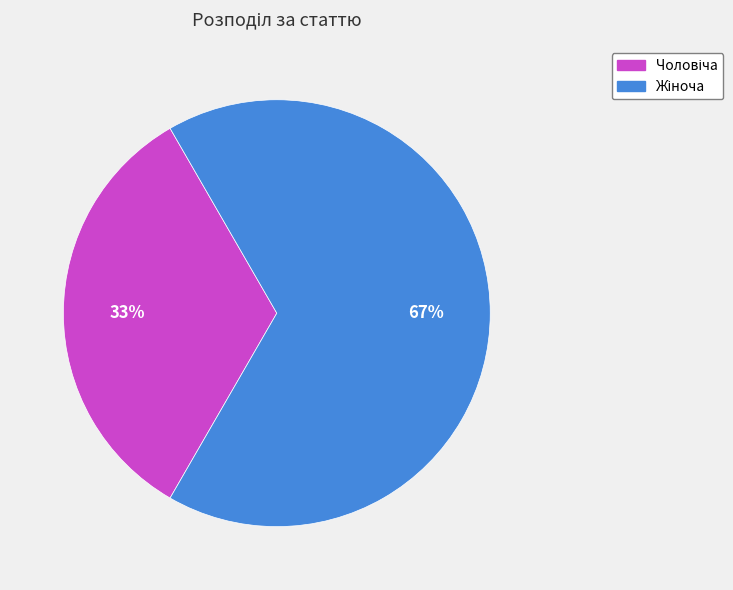

Is there a majority slice in this chart?

Yes